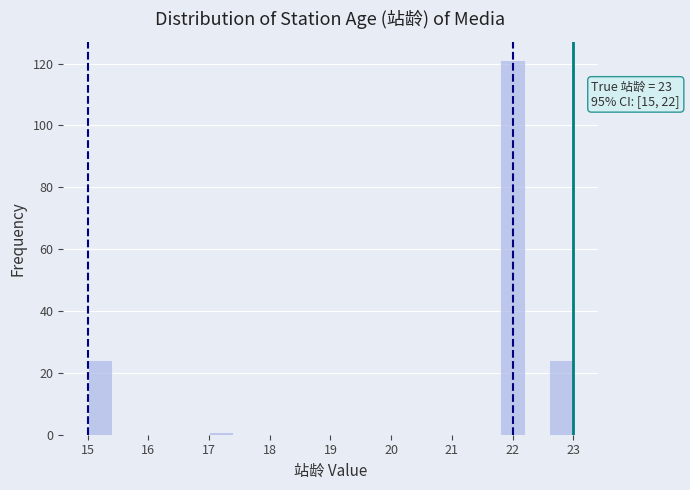

Which range on the x-axis has the tallest bar?

21.8 to 22.2